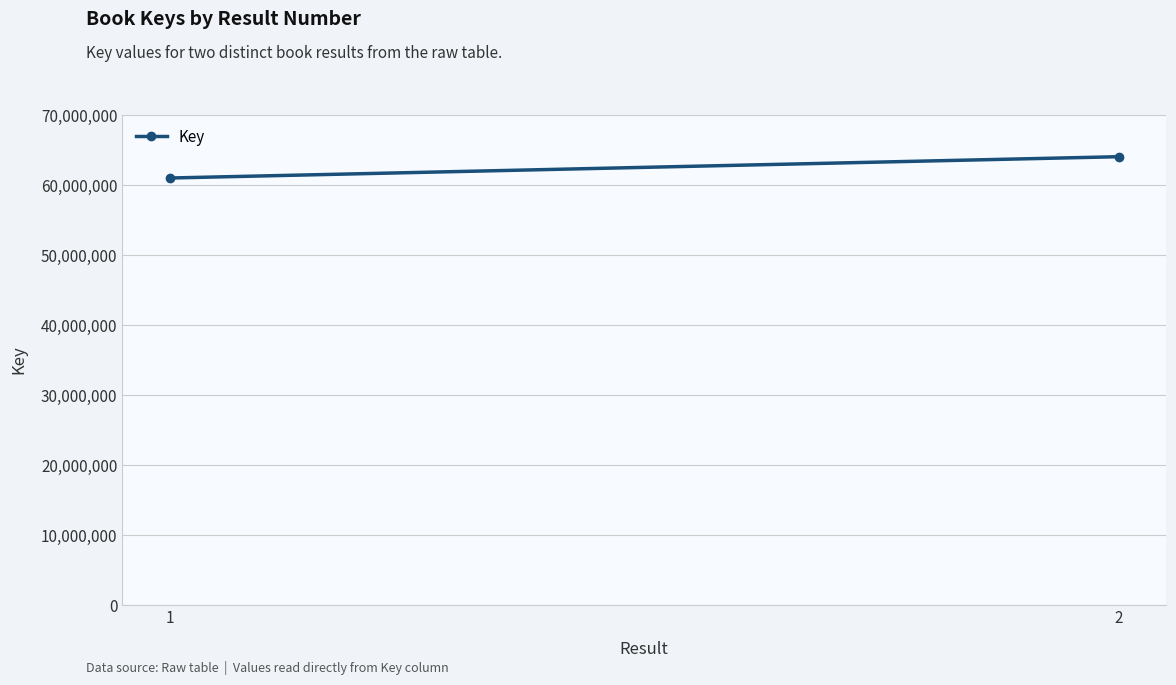

What is the minimum value shown in the chart?

60998527